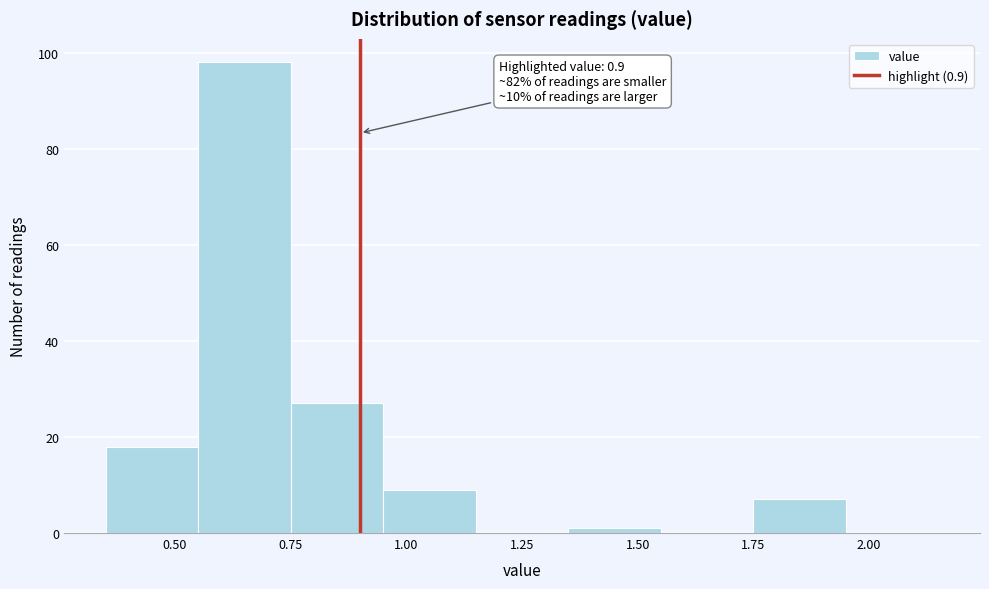

Over which range of the x-axis is the bar tallest?

0.55 to 0.75